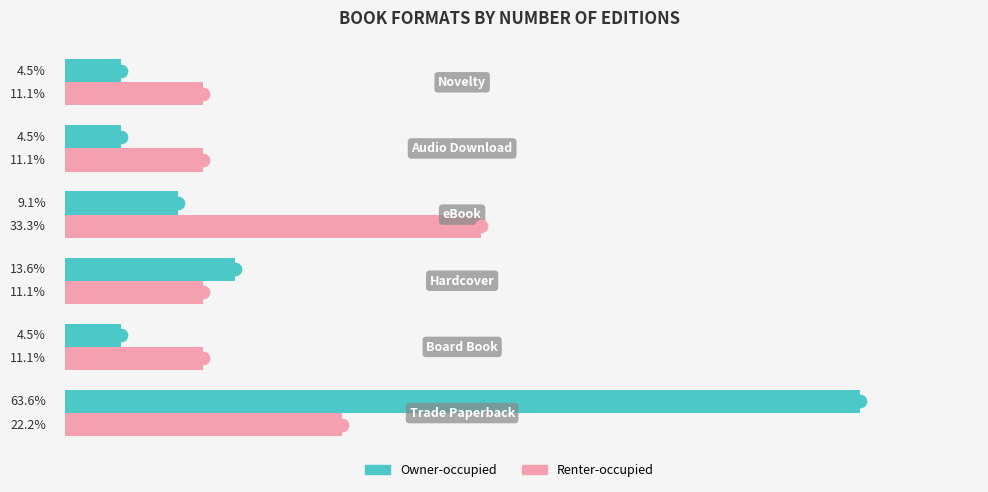

Rank the series by their maximum value, from highest to lowest.

Owner-occupied, Renter-occupied